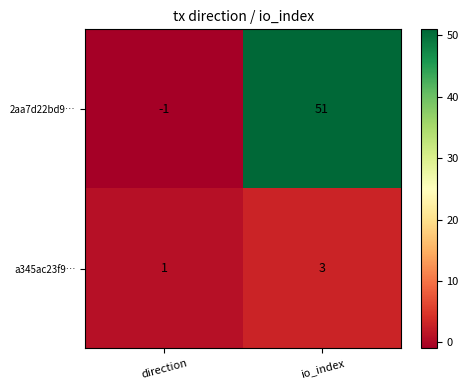

Reading left to right, what are all the values shown in this chart?

2aa7d22bd9…: -1	51
a345ac23f9…: 1	3